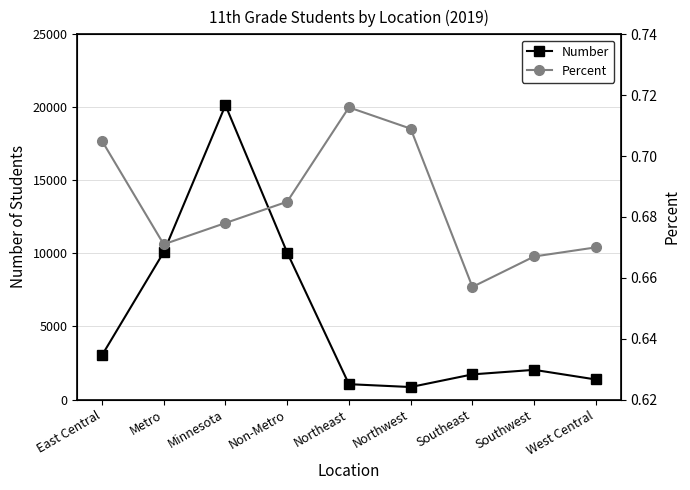

Is it true that Number equals 4555.9 at East Central?

False